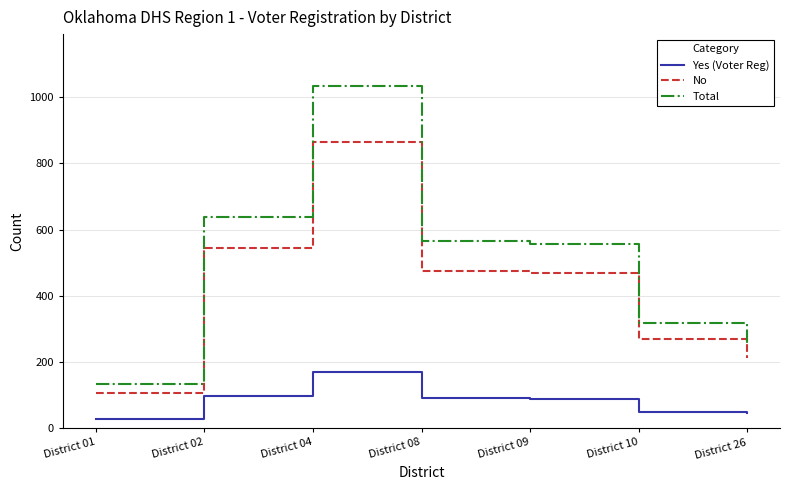

Which series has the largest total across all categories?

Total